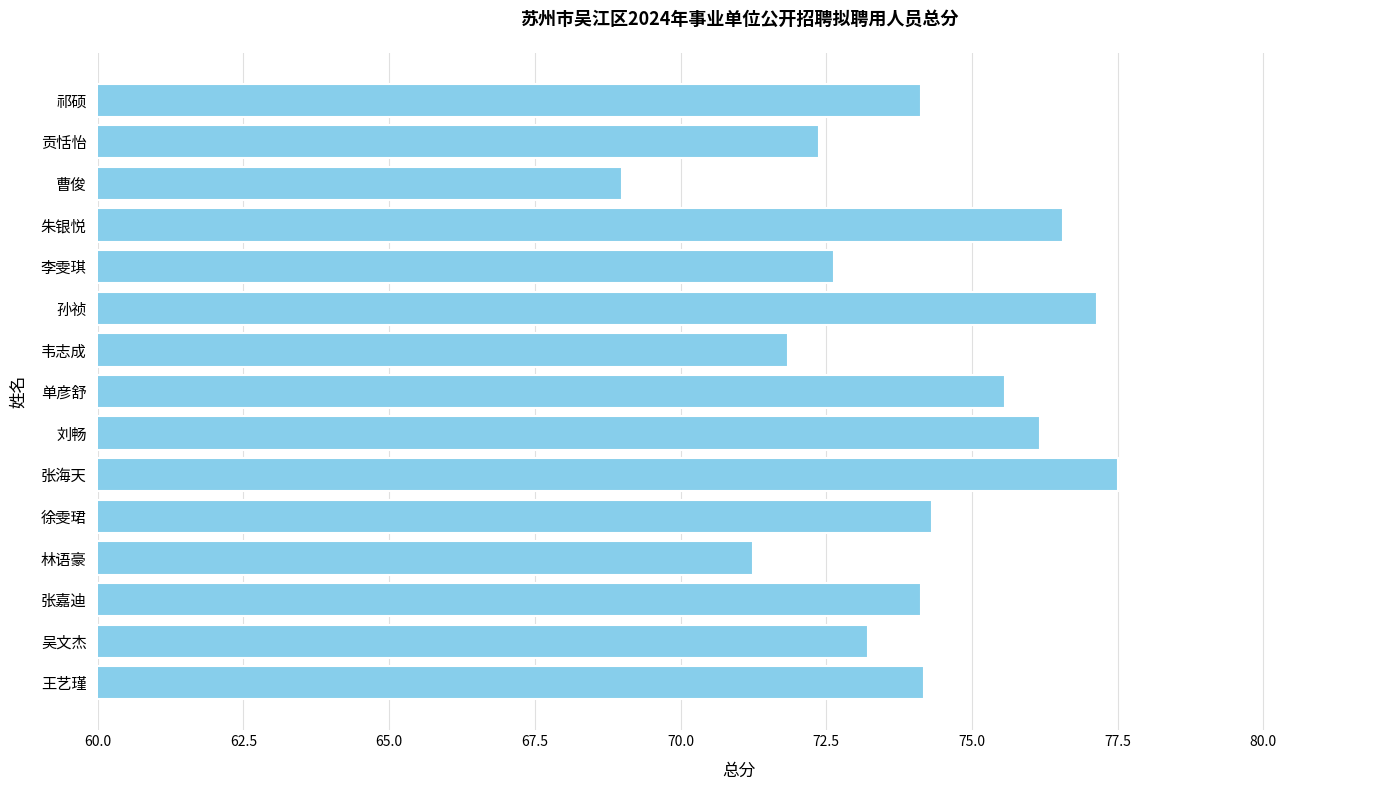

What is the difference between the second highest and second lowest values?

5.9